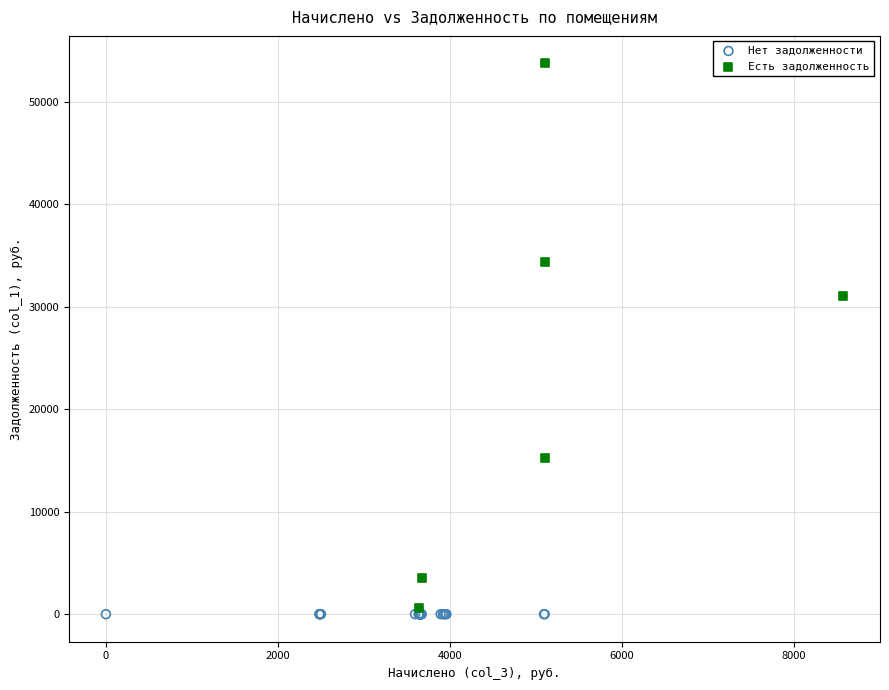

Which series contains the highest Y value?

Есть задолженность